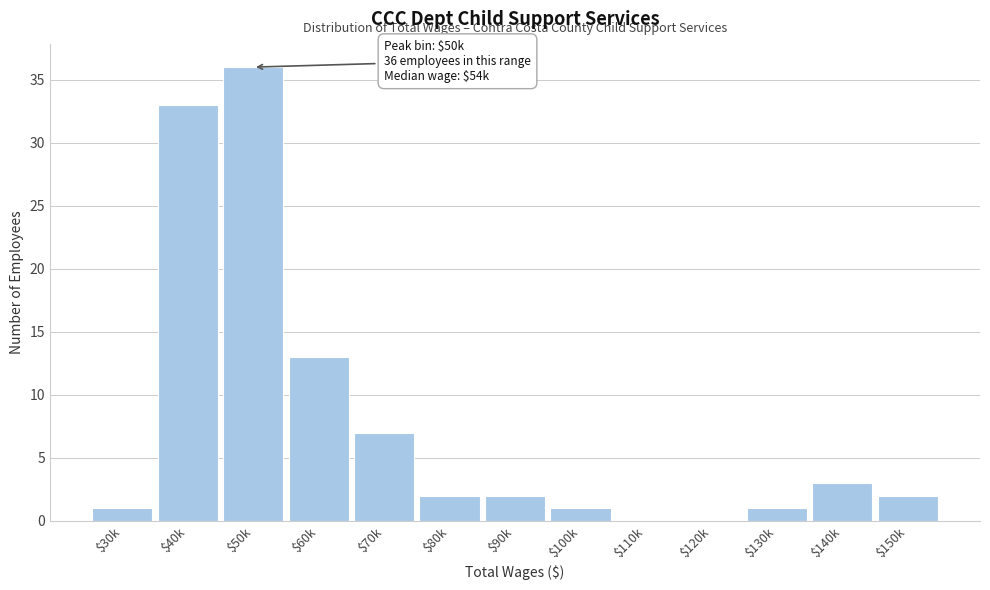

Which label corresponds to the largest value in the chart?

$50k